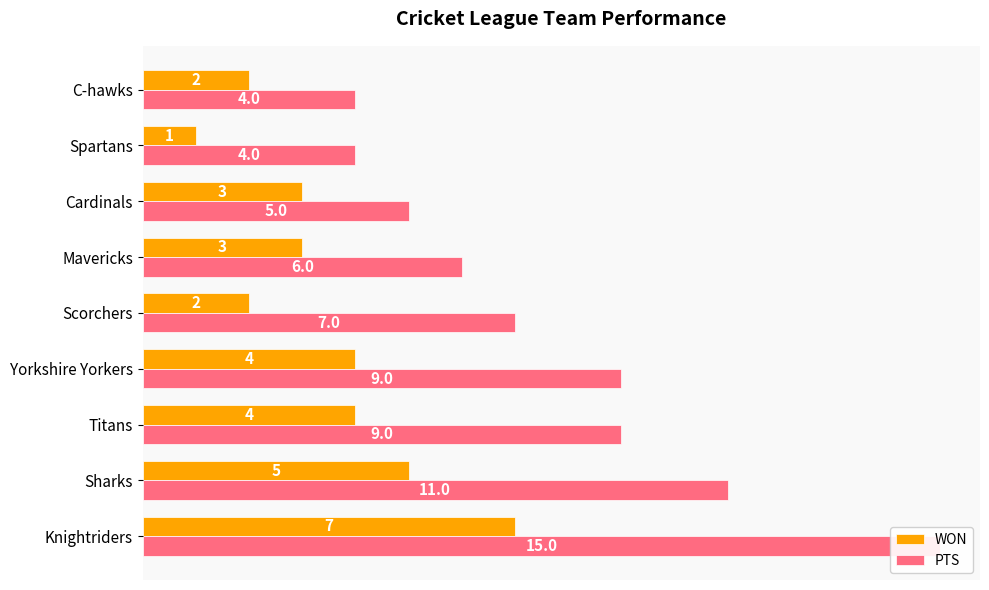

List the series in order of their peak value, lowest first.

WON, PTS